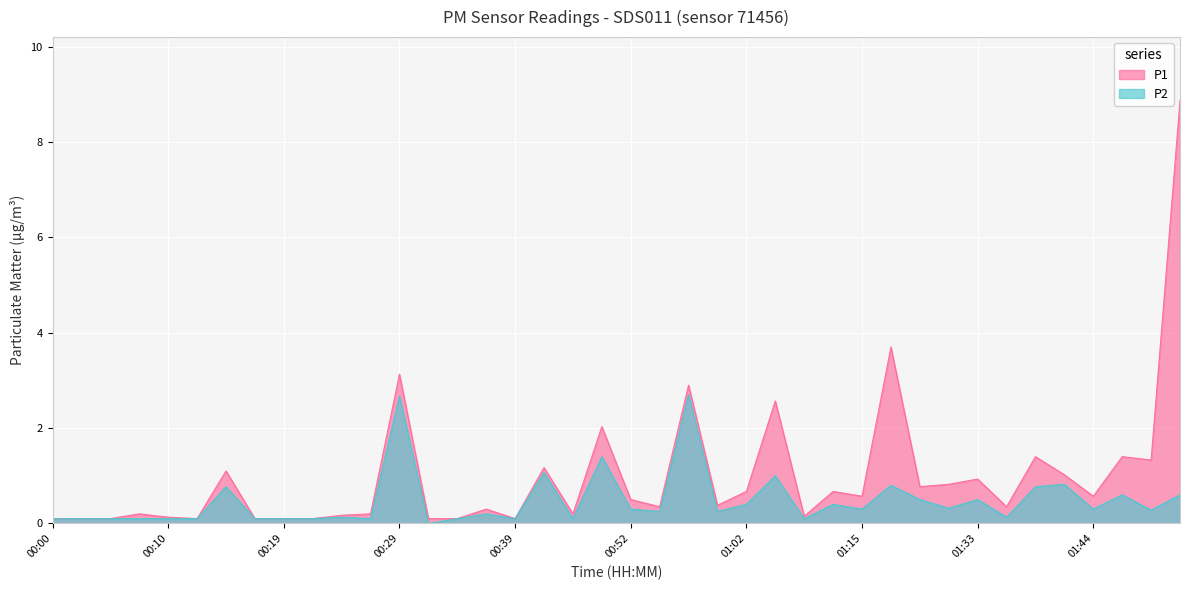

List the series in order of their overall mean, highest first.

P1, P2